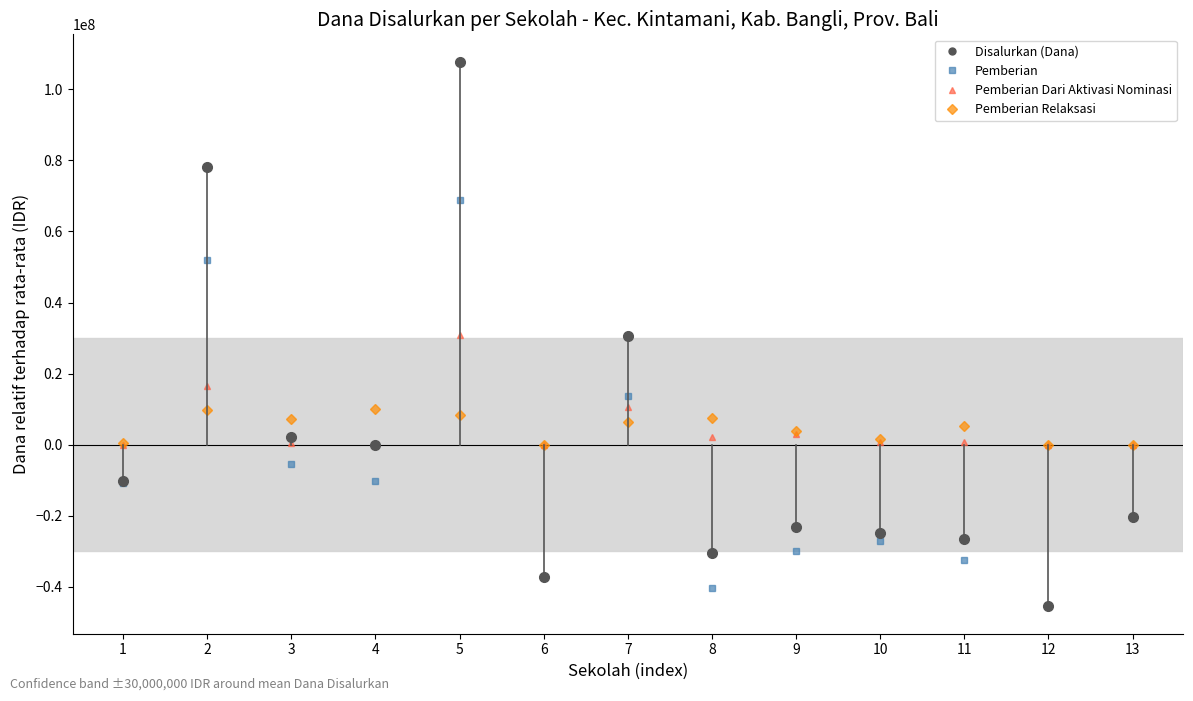

The value of Pemberian Relaksasi at 13 is 6873132.3. True or false?

False